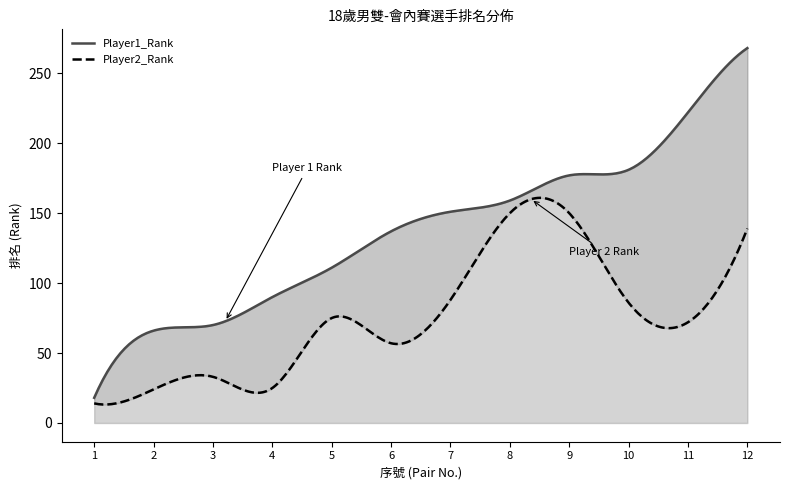

What is the spread (max minus min) of values at 7?

63